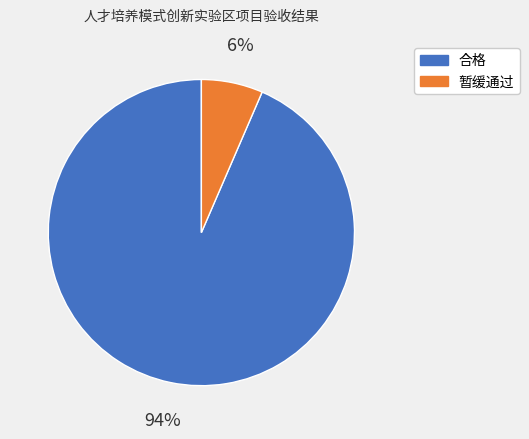

Is 合格 the majority of the pie?

Yes